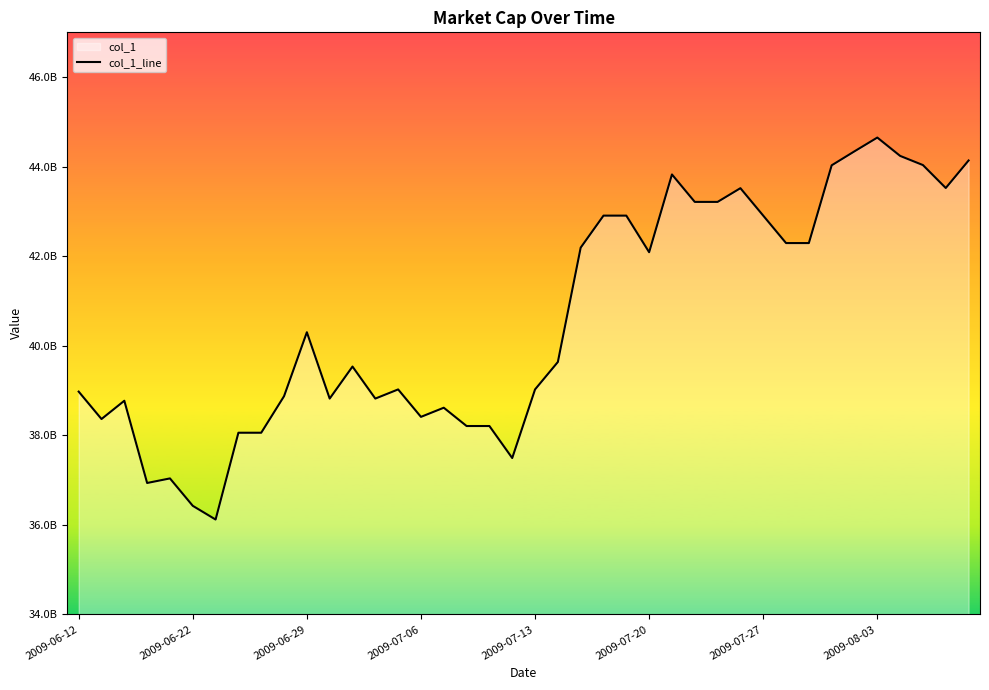

Read the value at 24, to the nearest 100.

42906156700